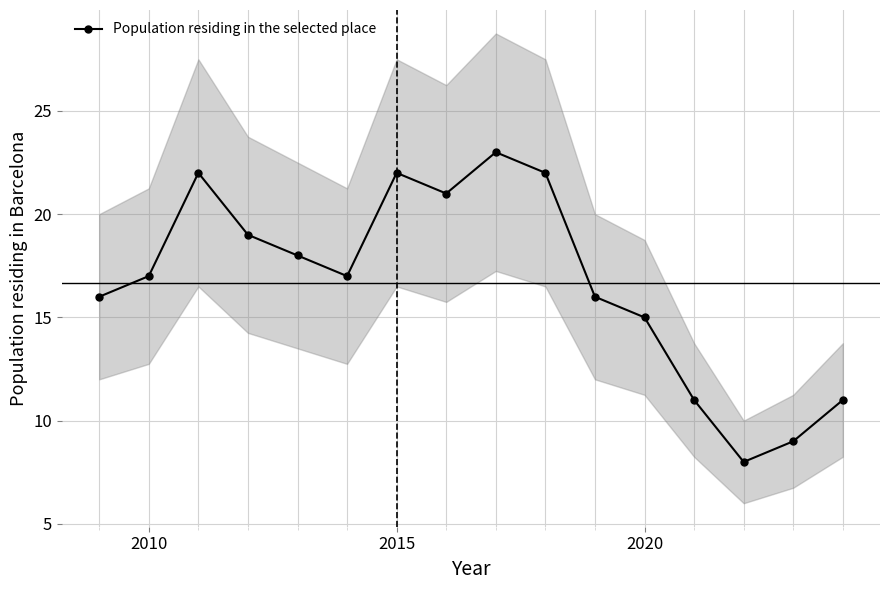

In Population residing in the selected place, how many points are higher than both neighbors (excluding endpoints)?

3